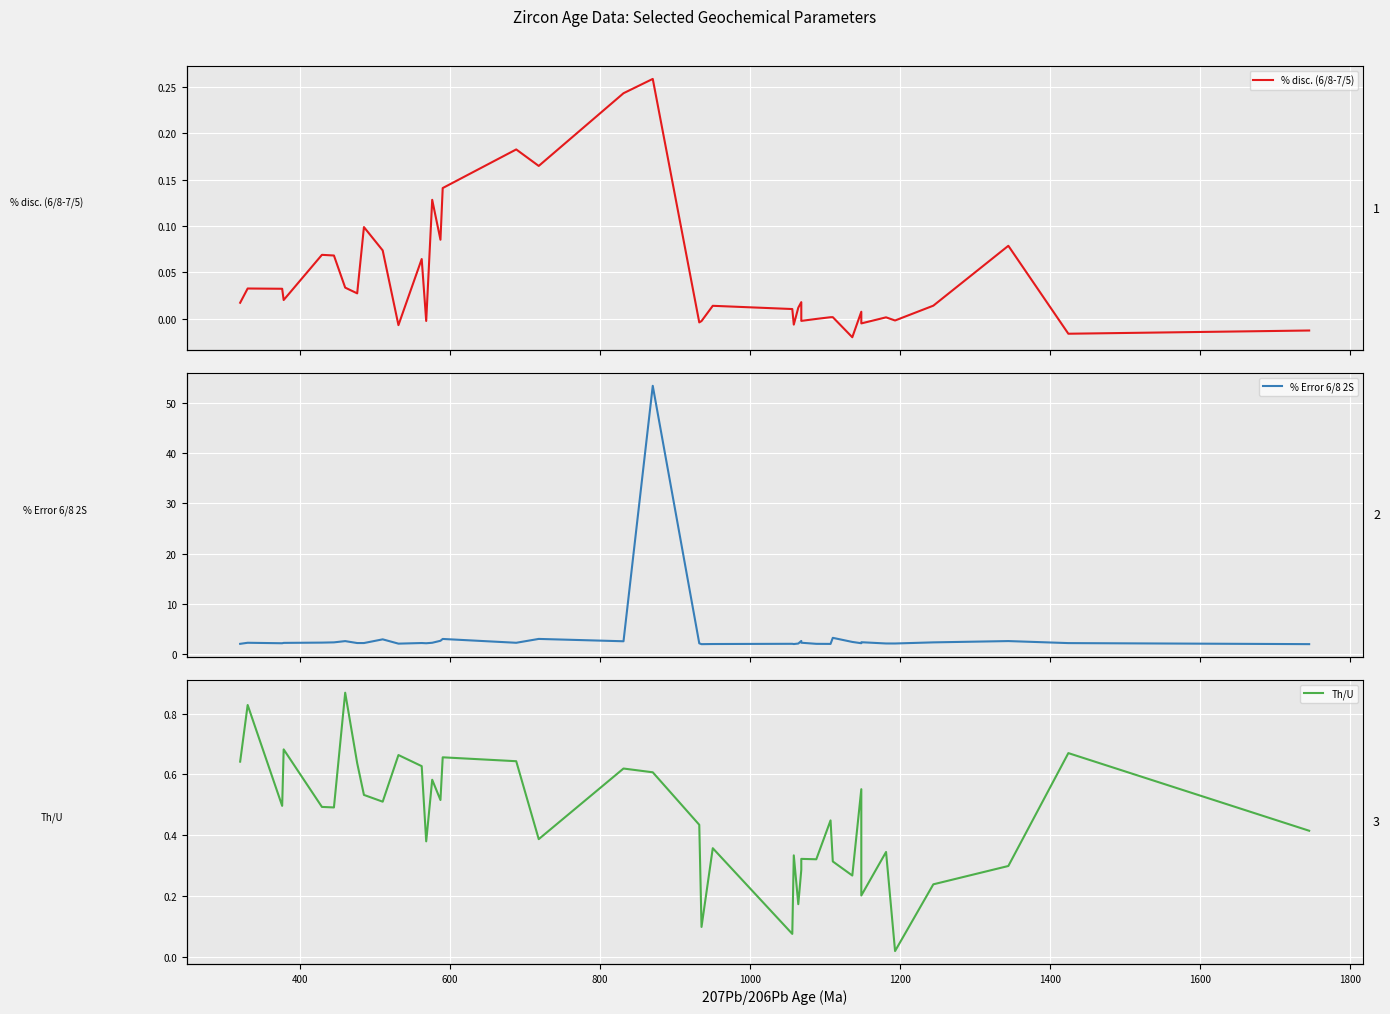

How many categories are shown in the chart?

40